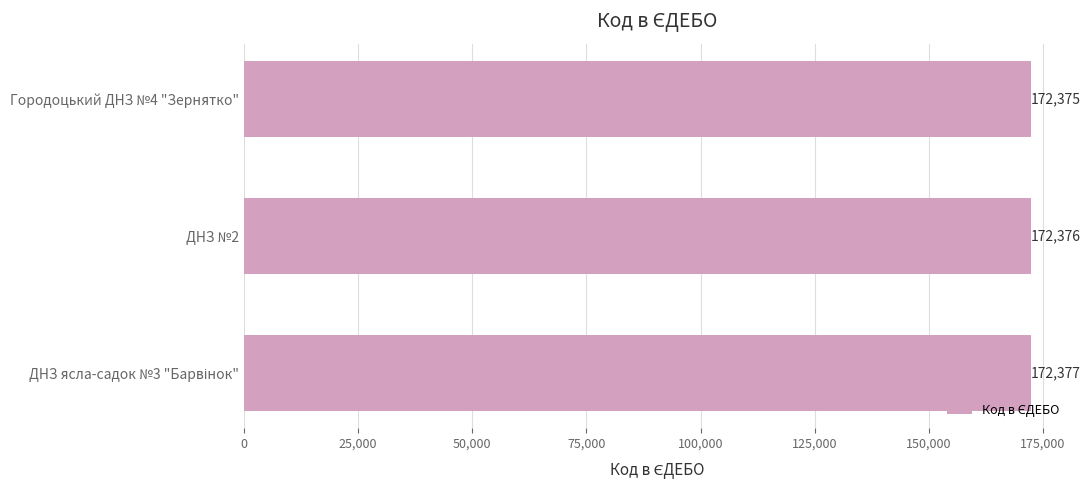

How many distinct data groups are displayed?

1